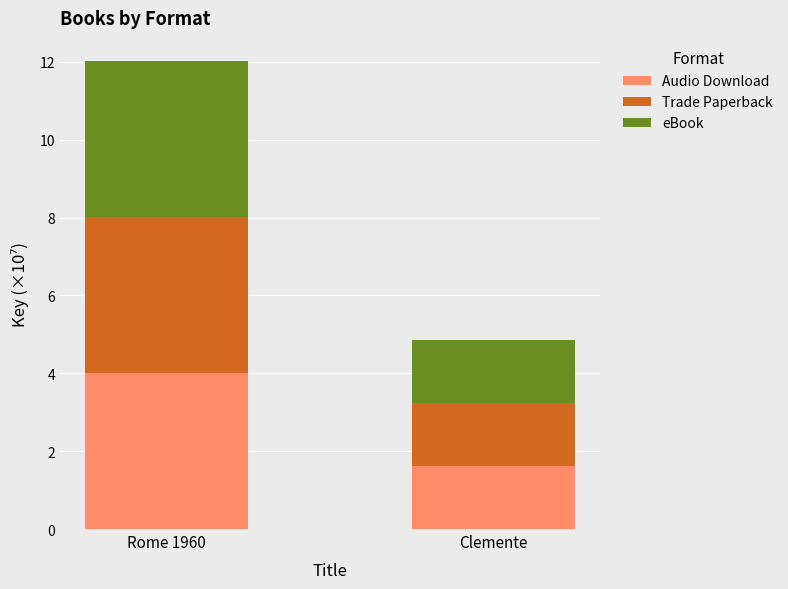

The Audio Download series shows 1.6 at Clemente. True or false?

True